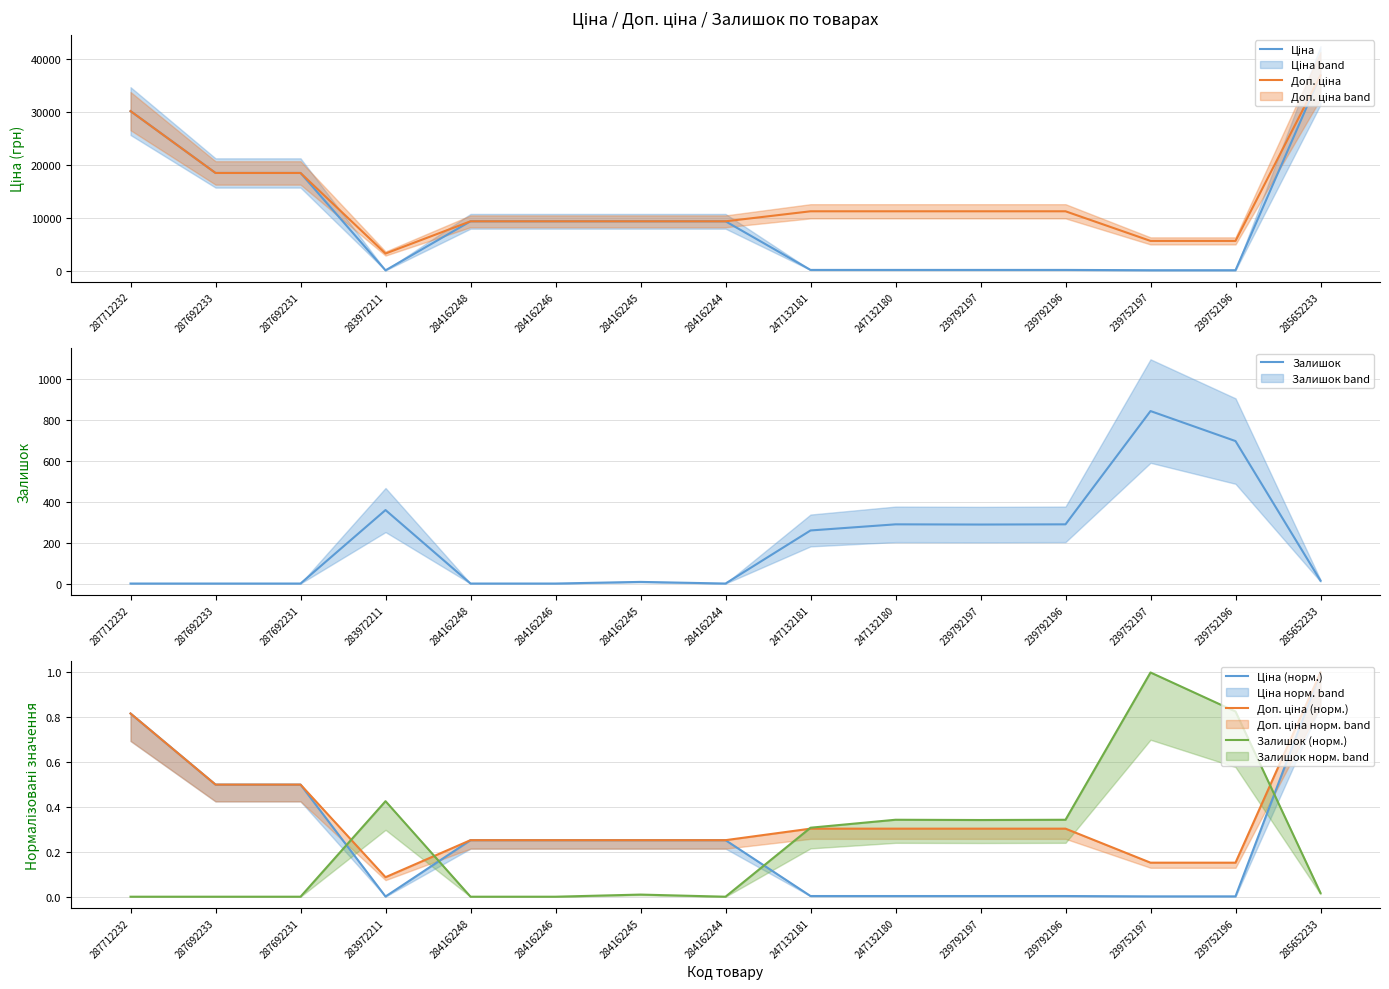

What is the total value across all series at 284162244?

18581.4